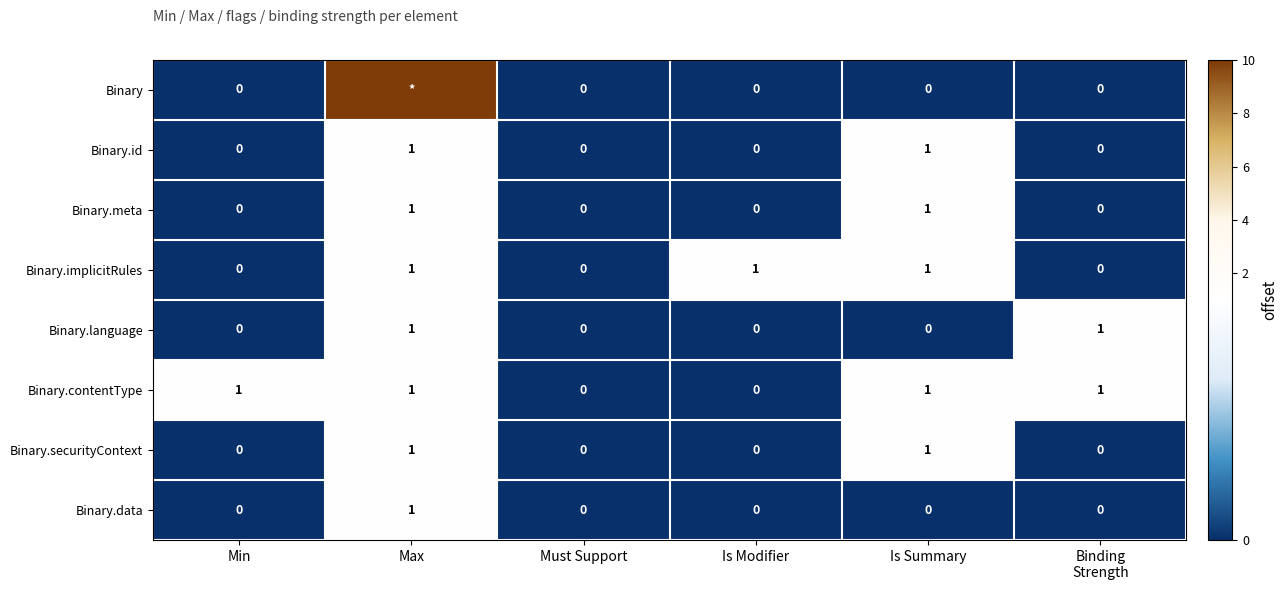

How many Binary.data values are between 0 and 1?

6